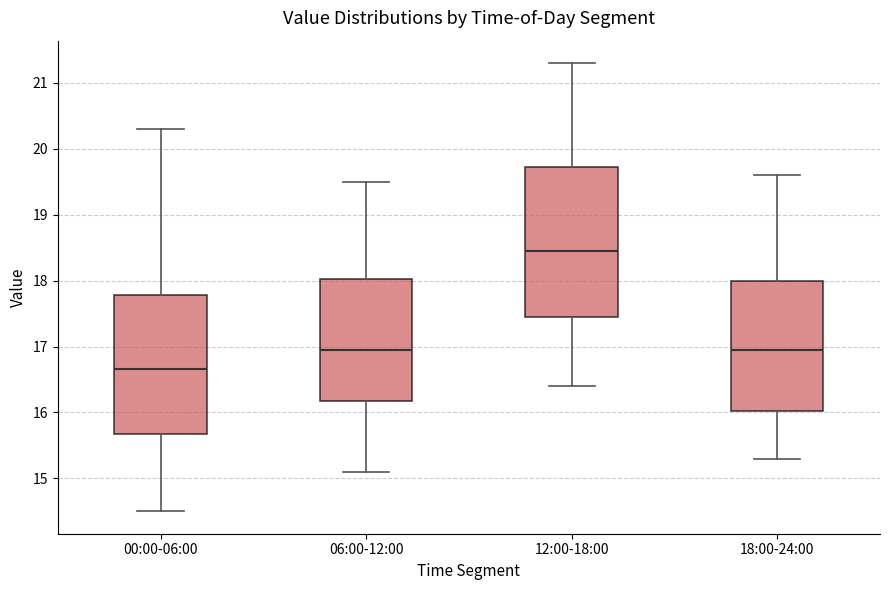

Reading left to right, read every box against the y-axis: the position of its median line, the range the box covers, and the ends of its whiskers. The values are not printed on the chart, so give them approximately, as read against the axis.

00:00-06:00: median 16.7, box 15.7 to 17.8, whiskers 14.5 to 20.3
06:00-12:00: median 17.0, box 16.2 to 18.0, whiskers 15.1 to 19.5
12:00-18:00: median 18.5, box 17.5 to 19.7, whiskers 16.4 to 21.3
18:00-24:00: median 17.0, box 16.0 to 18.0, whiskers 15.3 to 19.6